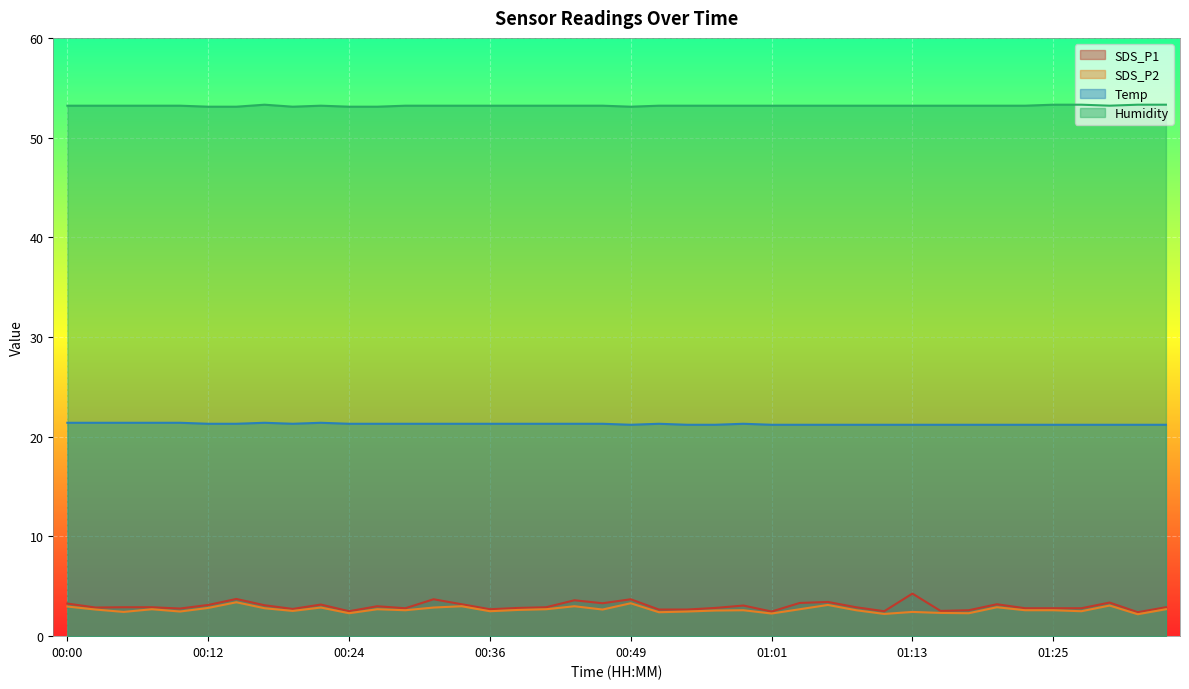

At which category does Humidity reach its first local valley?

00:19